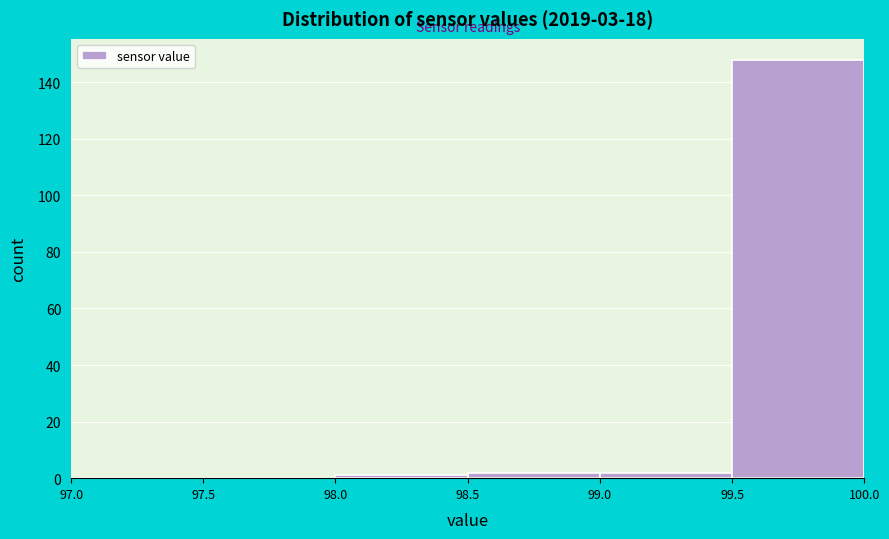

Reading left to right, transcribe this chart: for each bar, give the range it covers on the x-axis and its height. The values are not printed on the chart, so give them approximately, as read against the axis.

97.0 to 97.5: 0
97.5 to 98.0: 0
98.0 to 98.5: under 2
98.5 to 99.0: 2
99.0 to 99.5: 2
99.5 to 100.0: 148